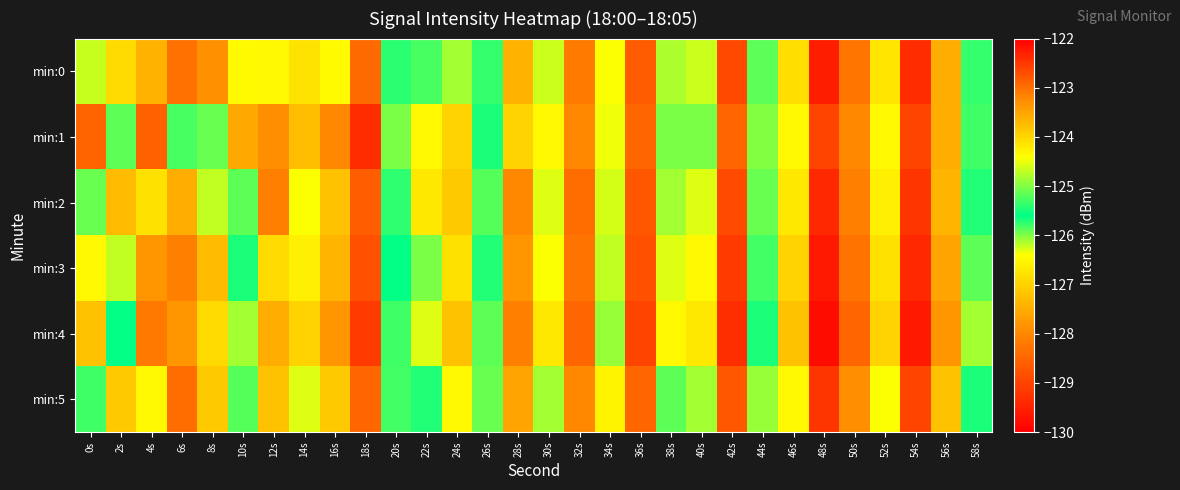

What is the spread (max minus min) of values at 4s?

5.3